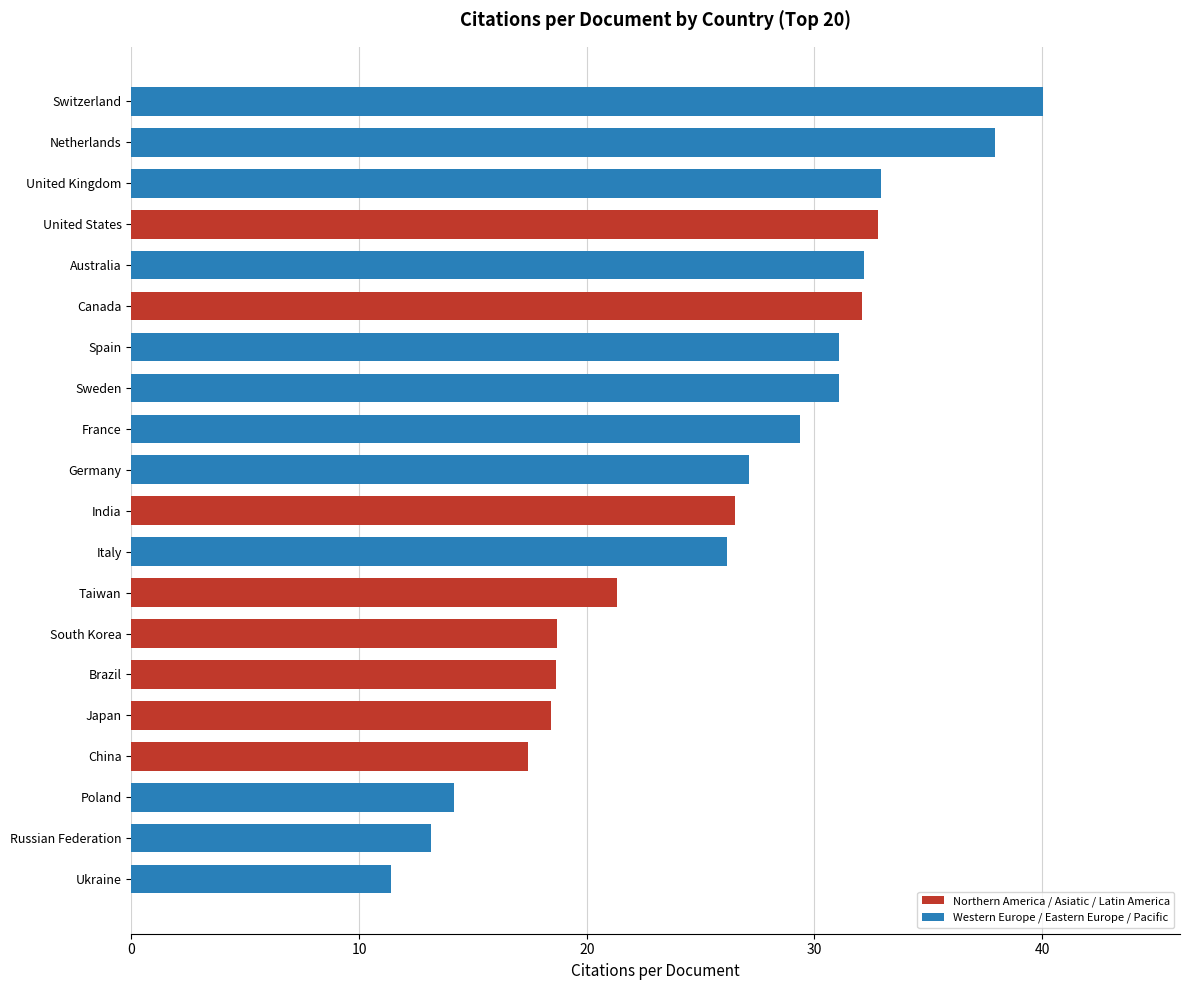

The value at Switzerland is 40.0. True or false?

True